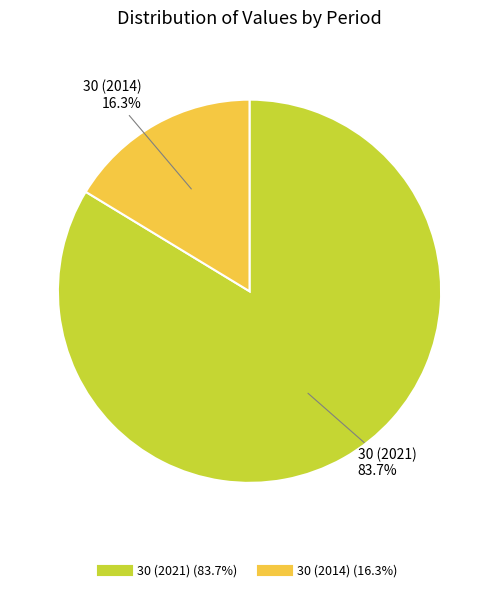

To the nearest percent, what is the difference between the largest and smallest slice percentages?

67%